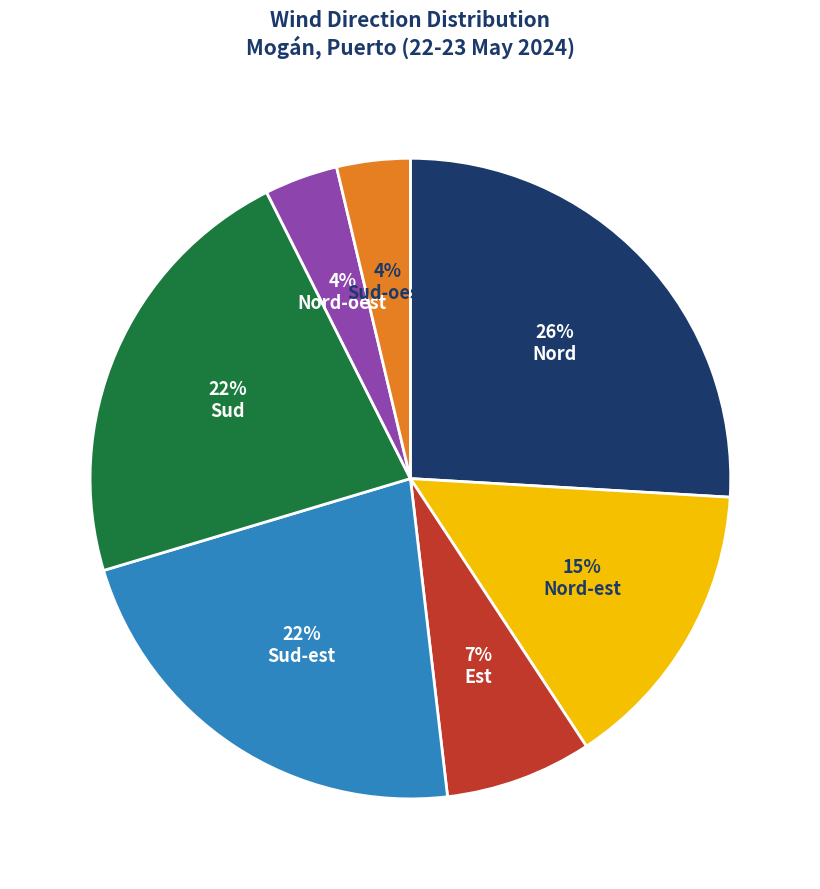

True or false: Sud-oest accounts for 13% of the total.

False